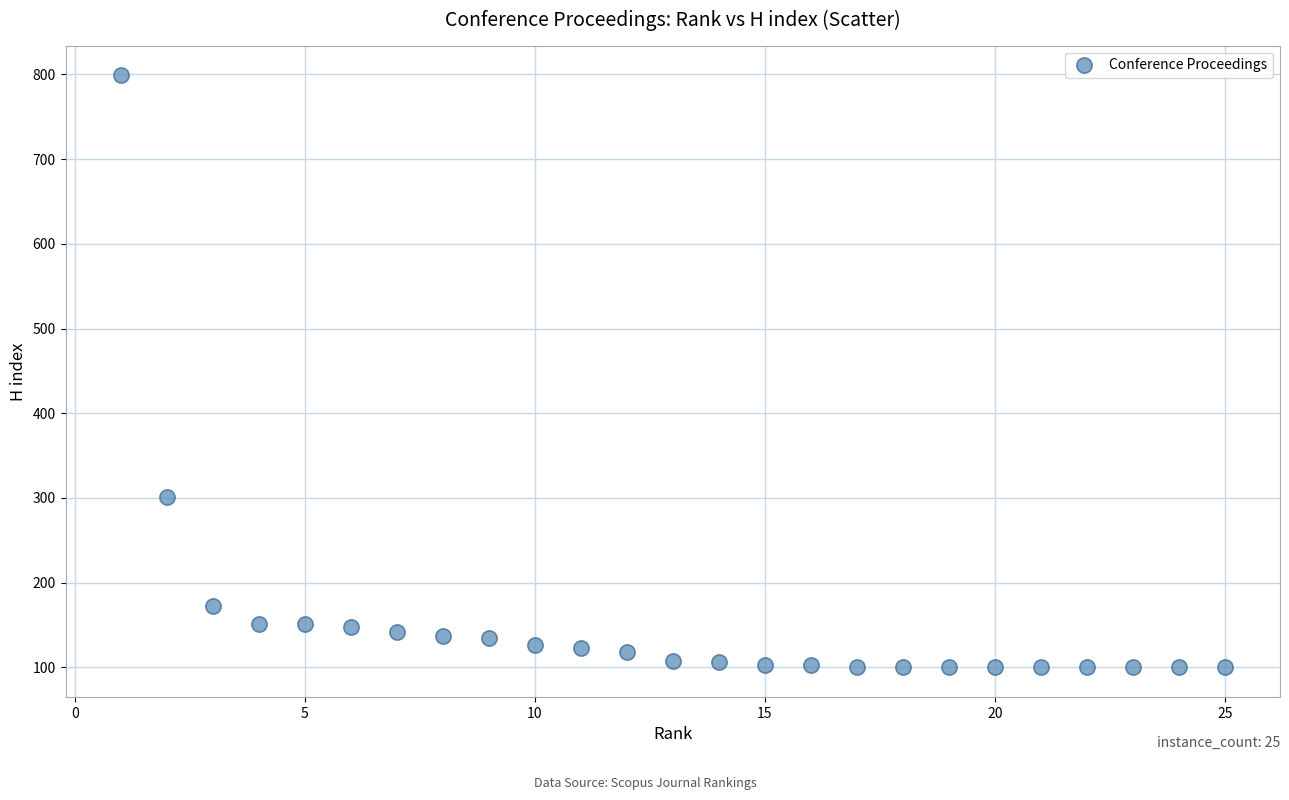

What Y value in the scatter plot is closest to 449?

301